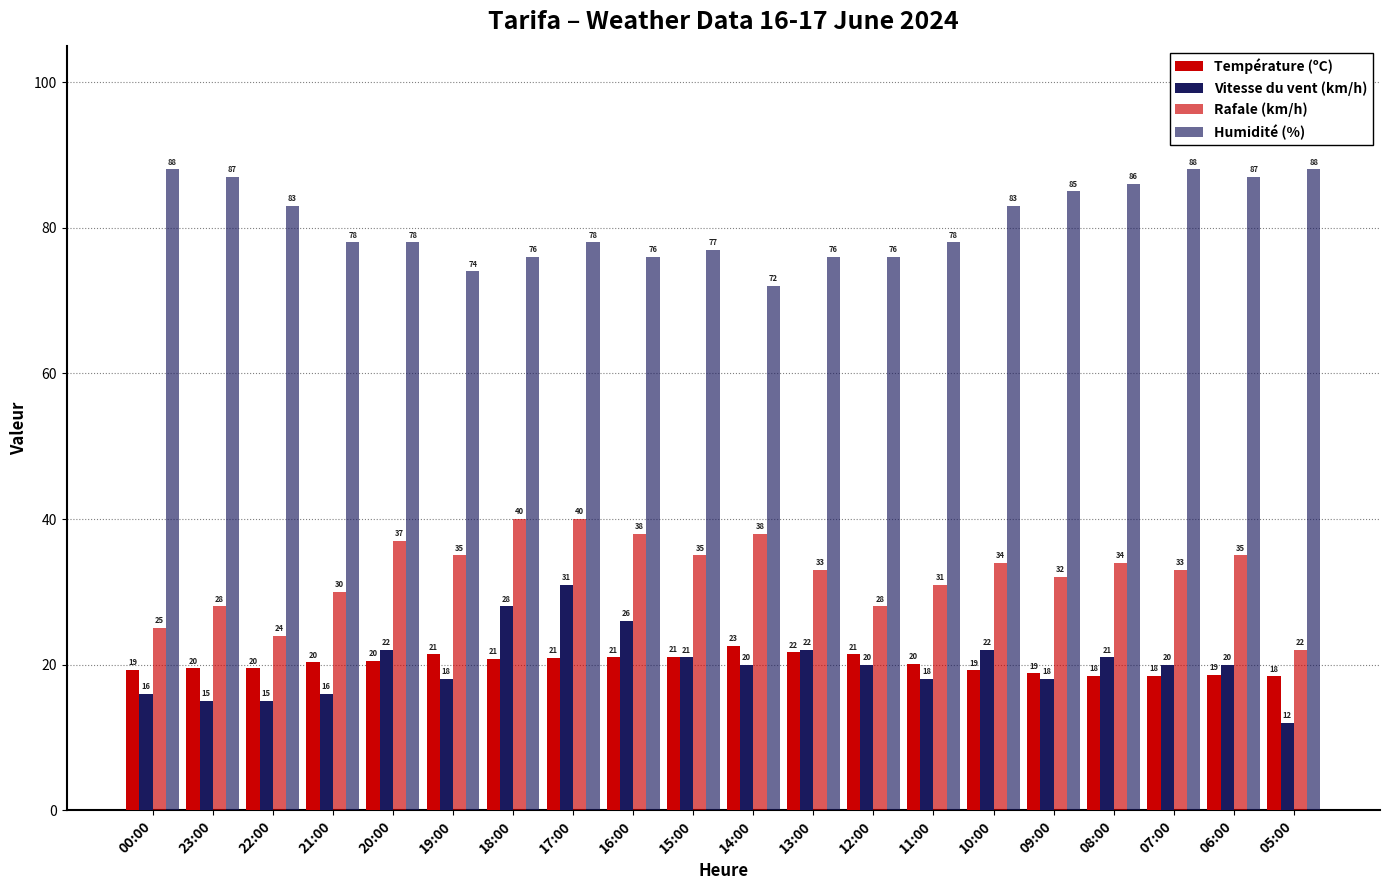

At which label does Humidité (%) reach its peak?

00:00